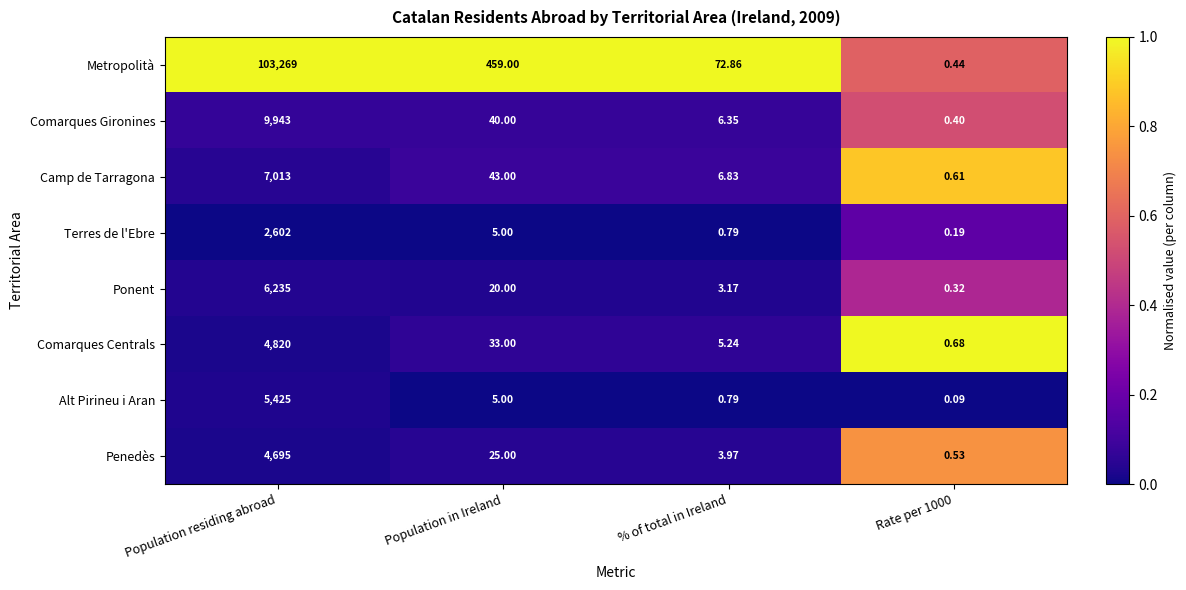

Which series has the largest total across all categories?

Metropolità